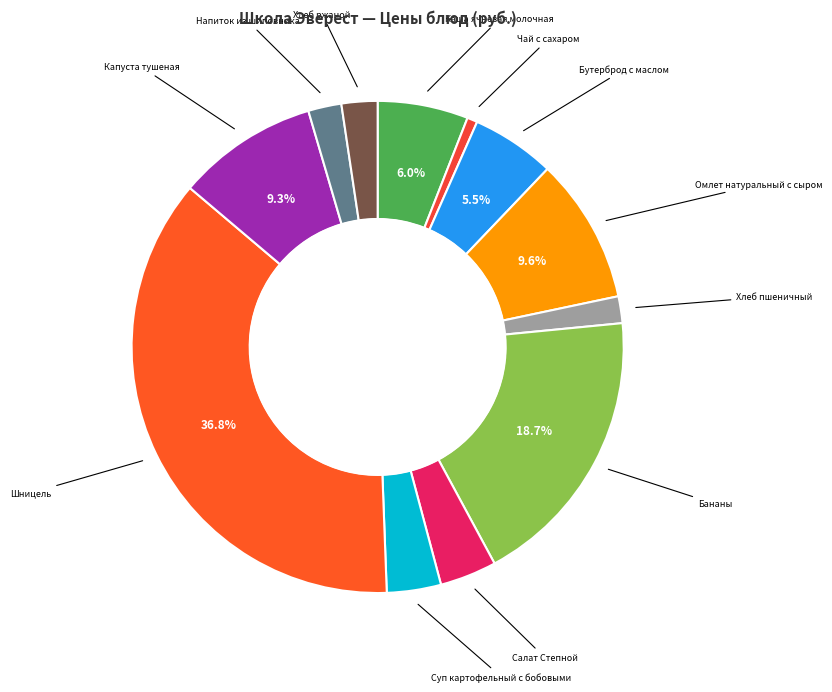

Count the number of slices in the pie.

12